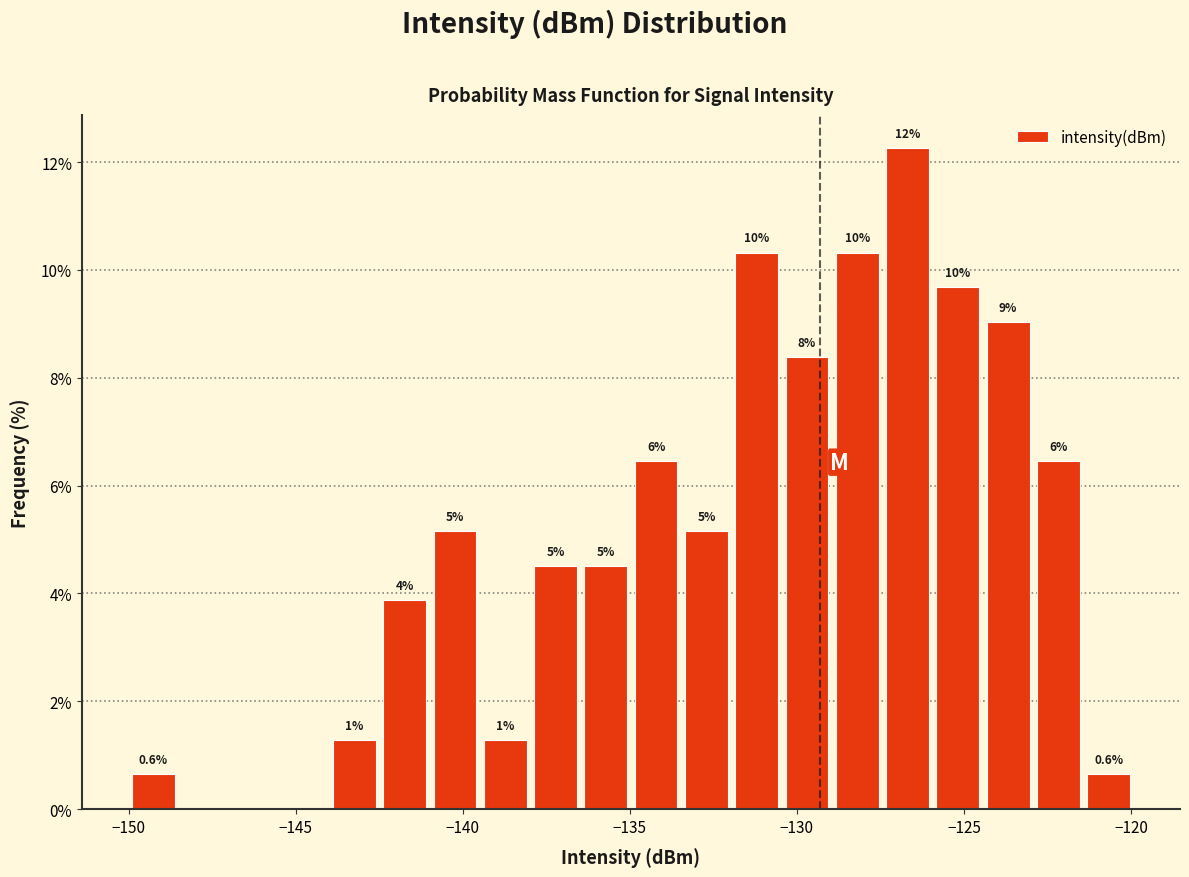

Around what value on the x-axis is the tallest bar? Give the approximate position of its centre, as read against the axis.

-126.5